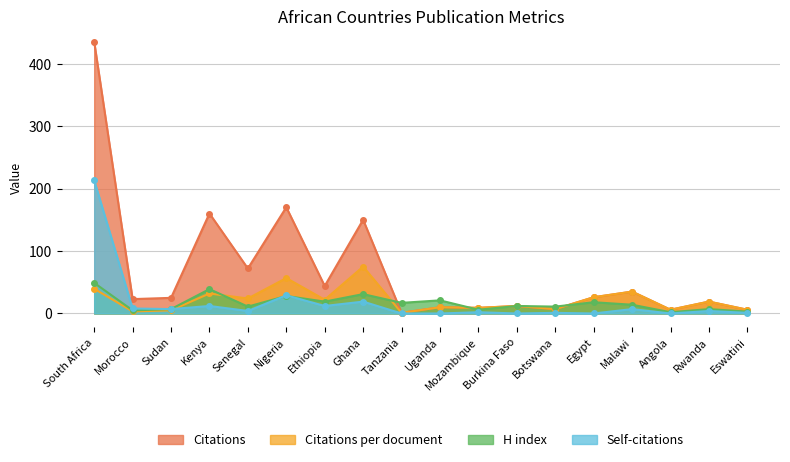

Reading right to left, extract all data points from this chart.

Citations: 6.0	19.0	6.0	35.0	26.0	7.0	12.0	9.0	10.0	1.0	150.0	44.0	170.0	72.0	160.0	25.0	23.0	435.0
Citations per document: 6.0	19.0	6.0	35.0	26.0	7.0	12.0	9.0	10.0	1.0	75.0	22.0	56.7	24.0	32.0	5.0	3.3	39.5
H index: 3.0	7.0	2.0	14.0	18.0	11.0	12.0	6.0	21.0	17.0	31.0	19.0	28.0	11.0	39.0	7.0	5.0	49.0
Self-citations: 1.0	4.0	0.0	7.0	0.0	1.0	0.0	2.0	0.0	0.0	19.0	12.0	29.0	4.0	12.0	7.0	8.0	213.0